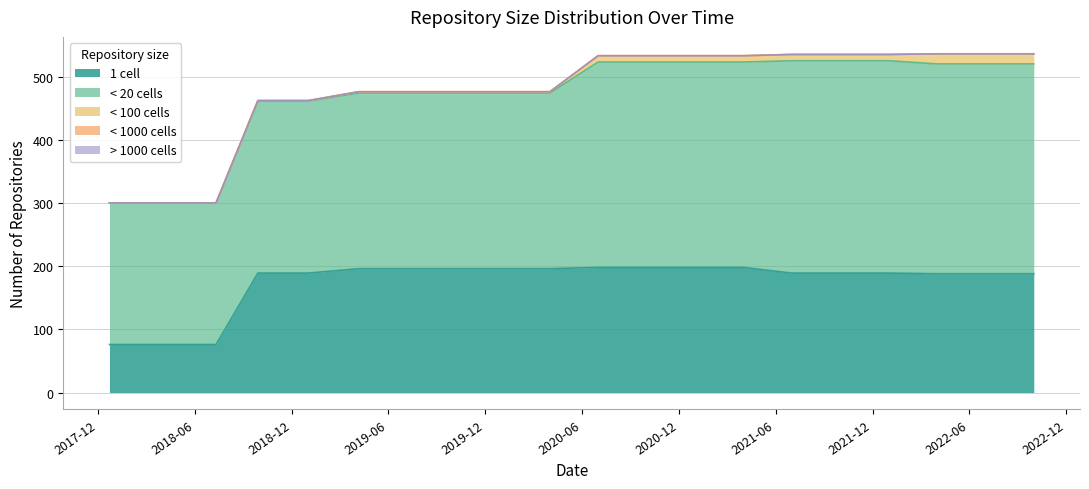

Does the chart have visible grid lines?

Yes